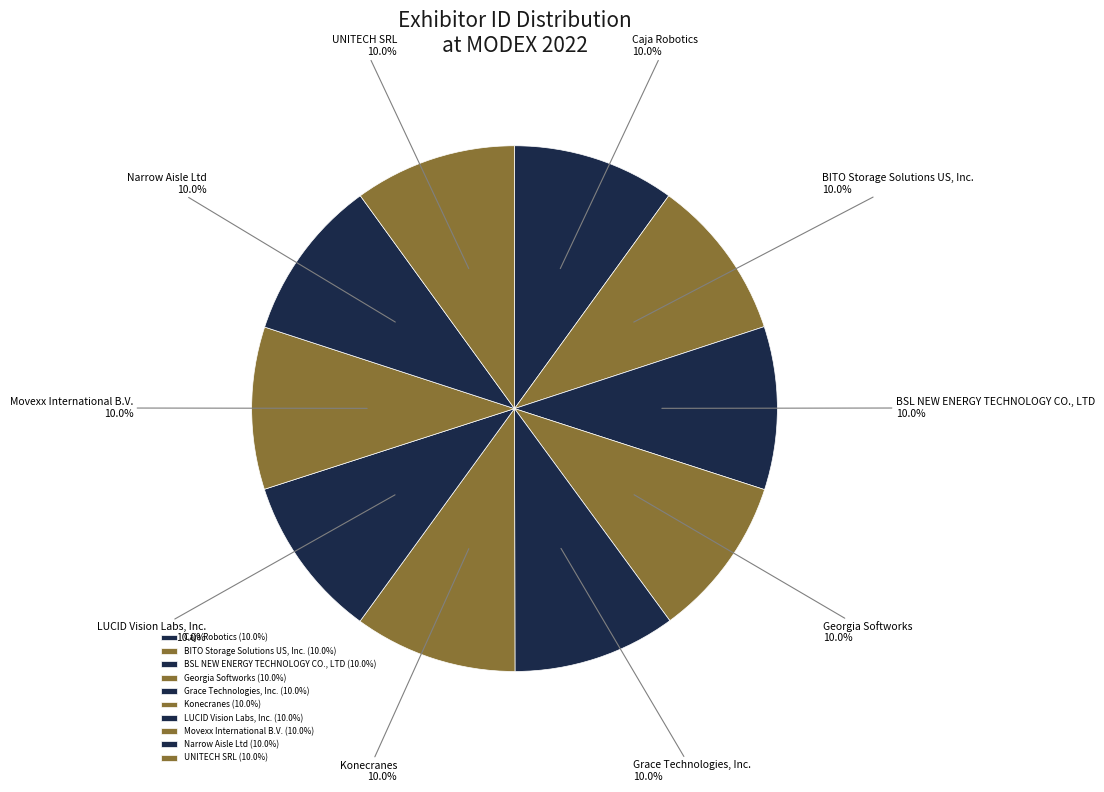

Count the number of slices in the pie.

10